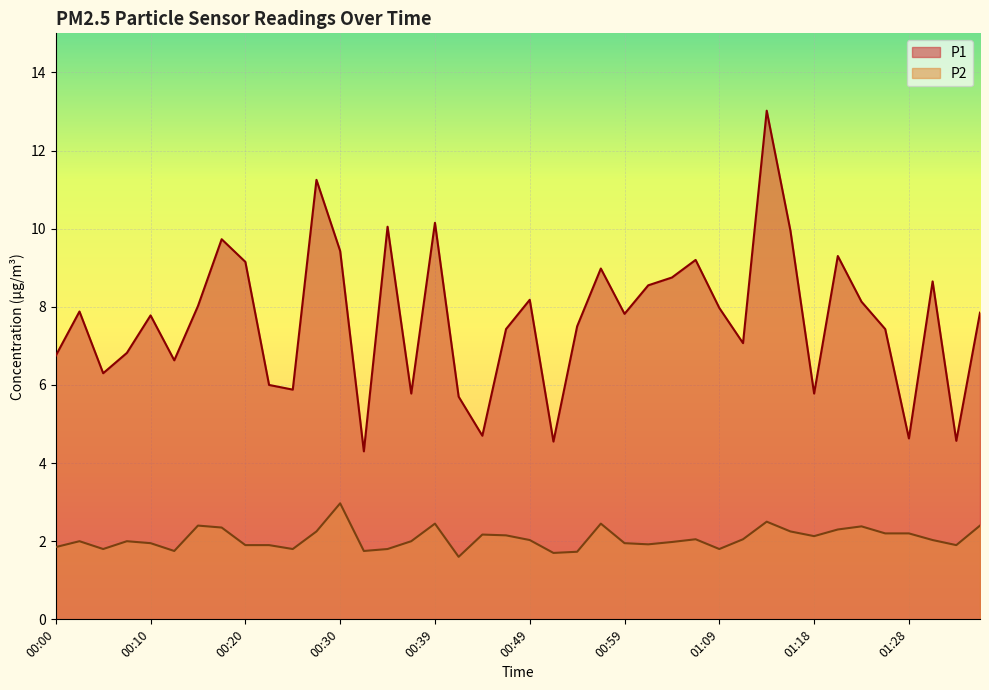

Where does the P1 series first go above 7?

00:03